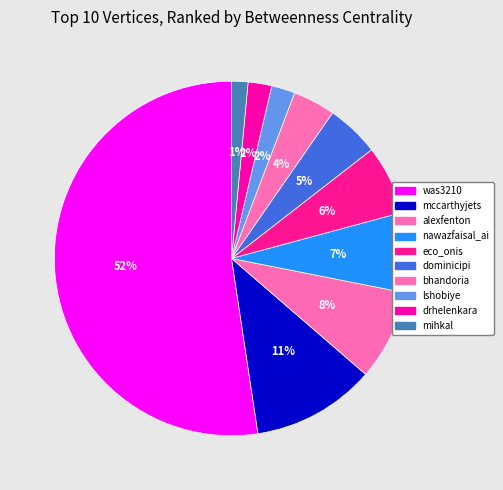

How many segments does this pie chart have?

10